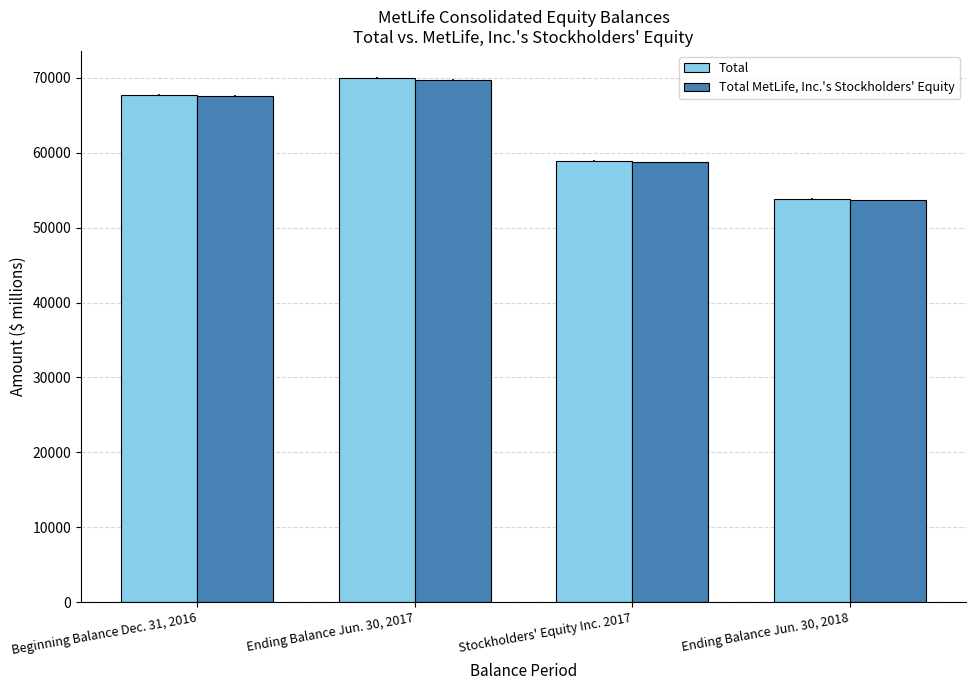

Are the bars horizontal?

No